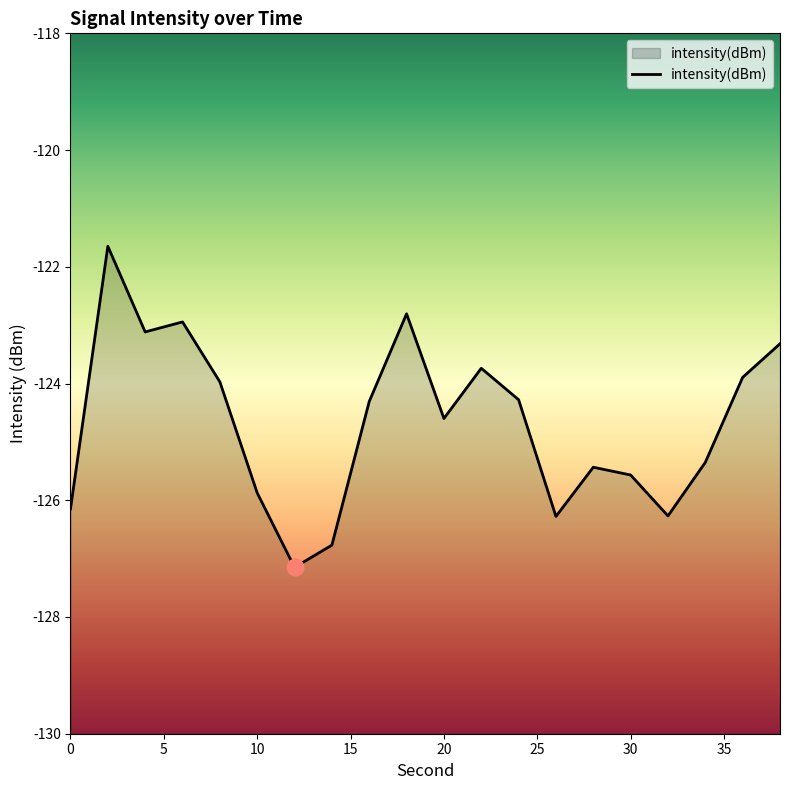

Reading right to left, transcribe all the data shown in this chart.

-123.3	-123.9	-125.4	-126.3	-125.6	-125.4	-126.3	-124.3	-123.7	-124.6	-122.8	-124.3	-126.8	-127.1	-125.9	-124.0	-122.9	-123.1	-121.6	-126.1